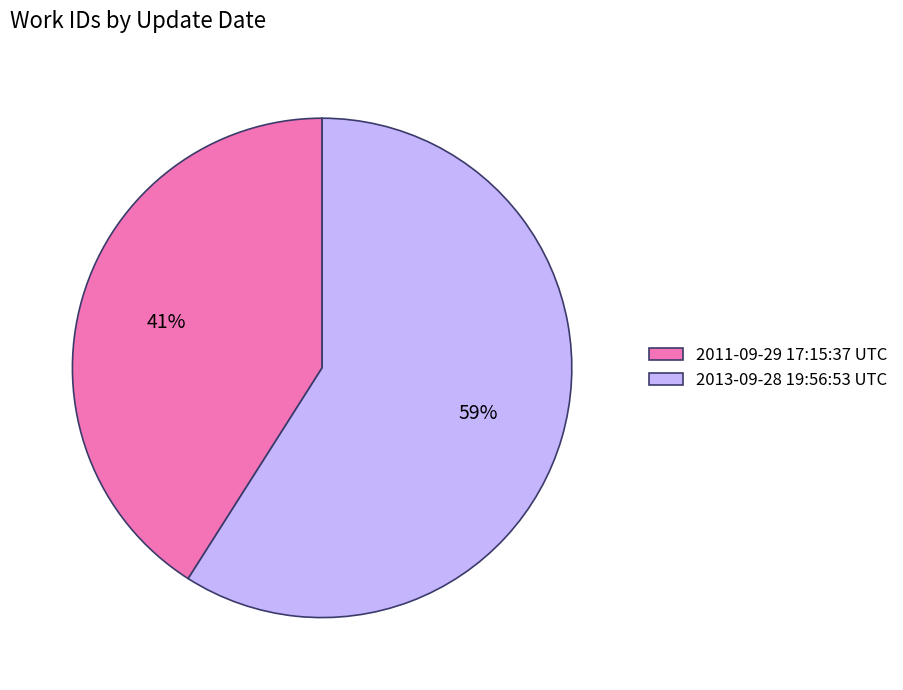

Which category has the biggest portion of the pie?

2013-09-28 19:56:53 UTC